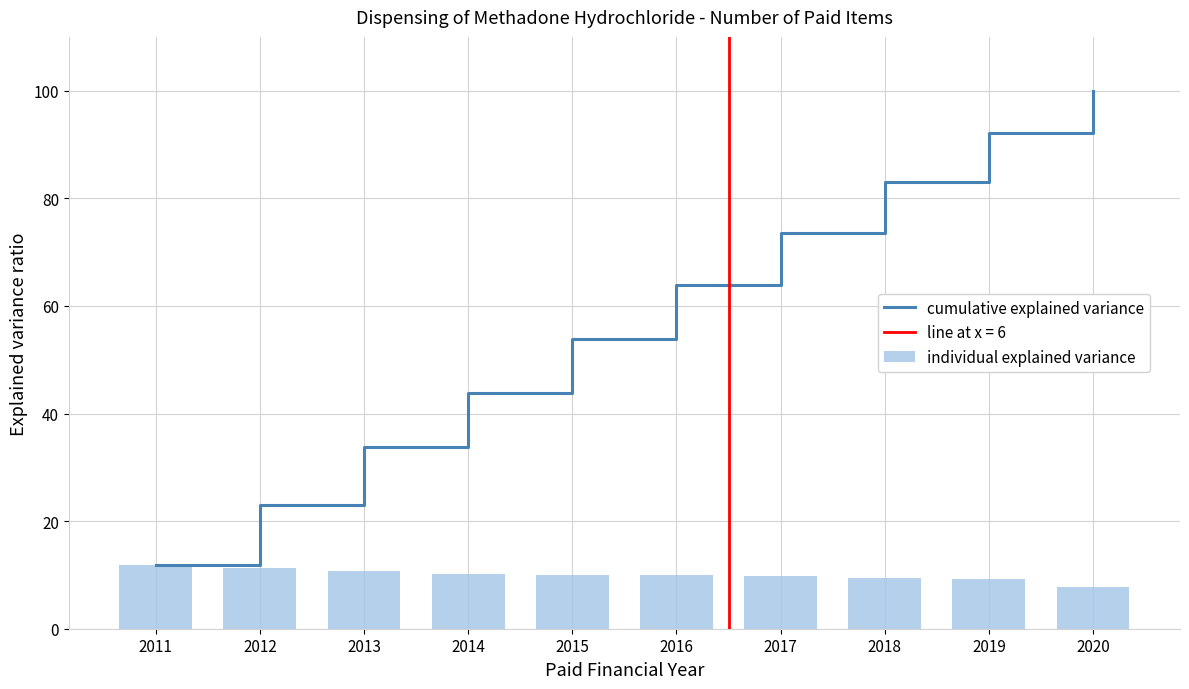

Which series has the widest spread of values?

cumulative explained variance